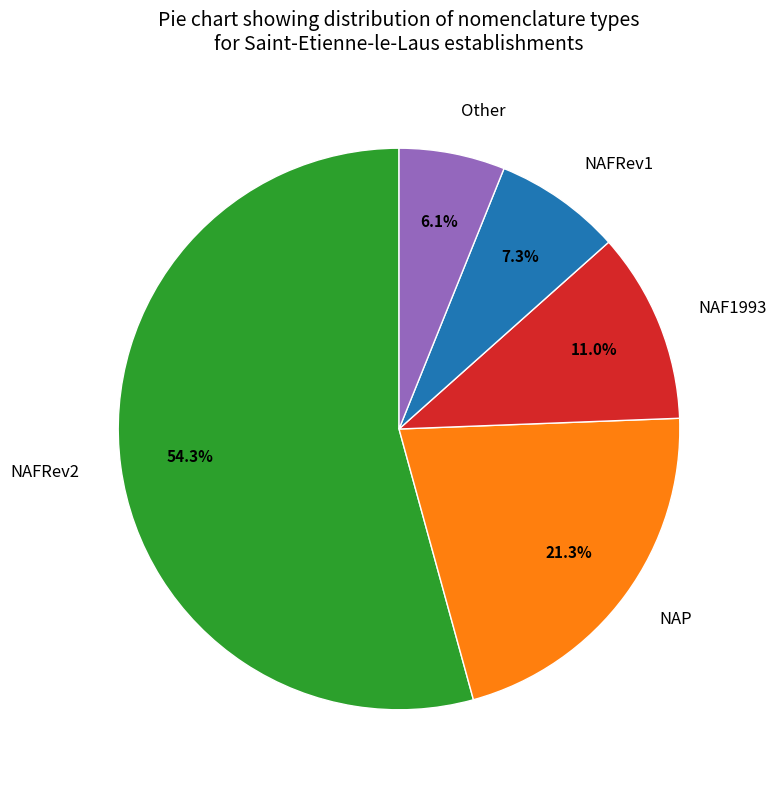

Approximately how many times larger is the value at NAFRev1 compared to NAFRev2?

0.1